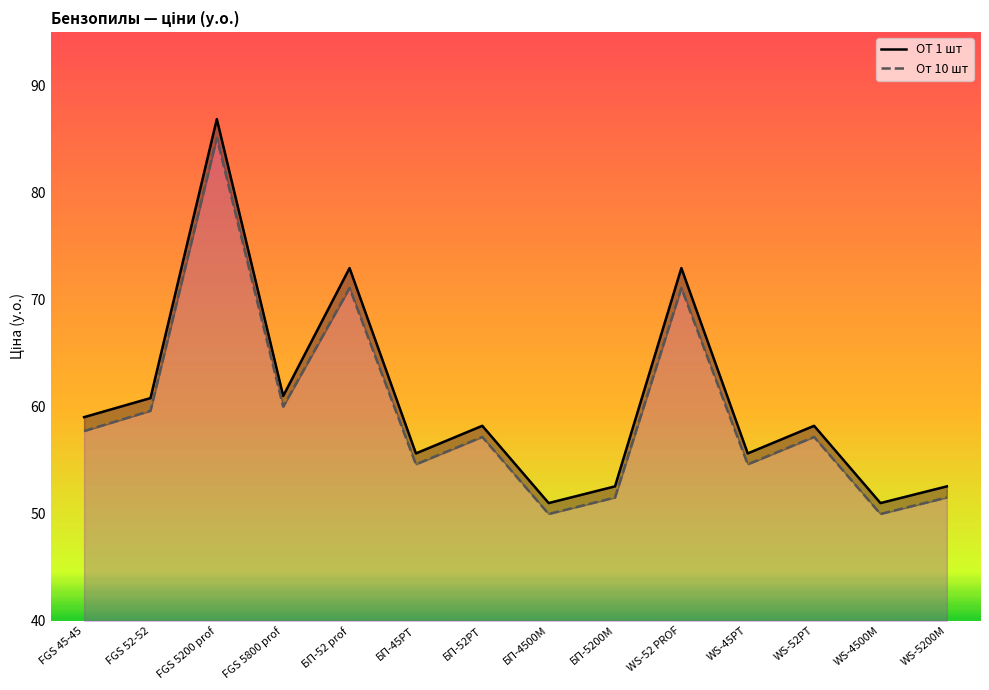

What is the approximate value of ОТ 1 шт at WS-52РТ?

58.2